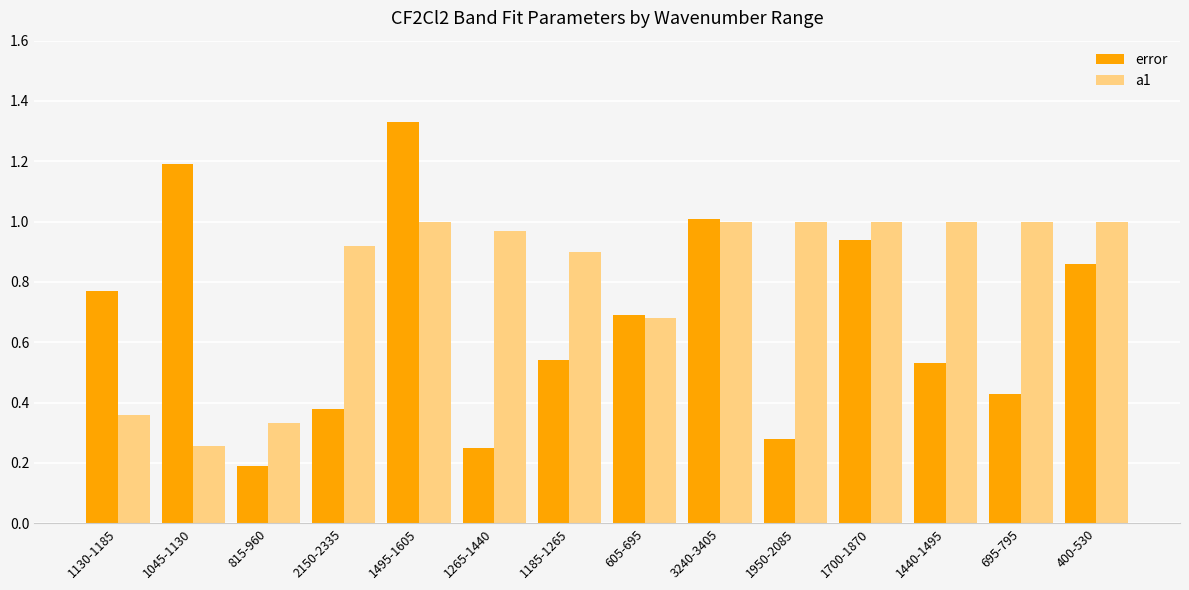

At which category is the sum across all series the highest?

1495-1605